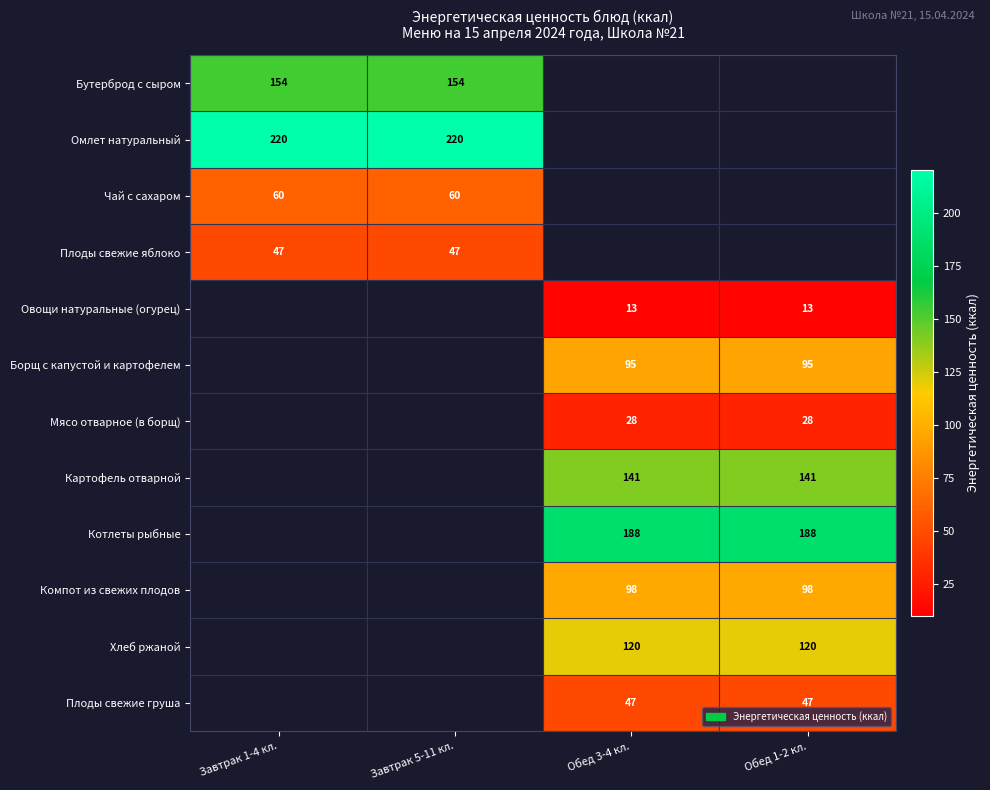

What is the greatest value displayed?

220.0